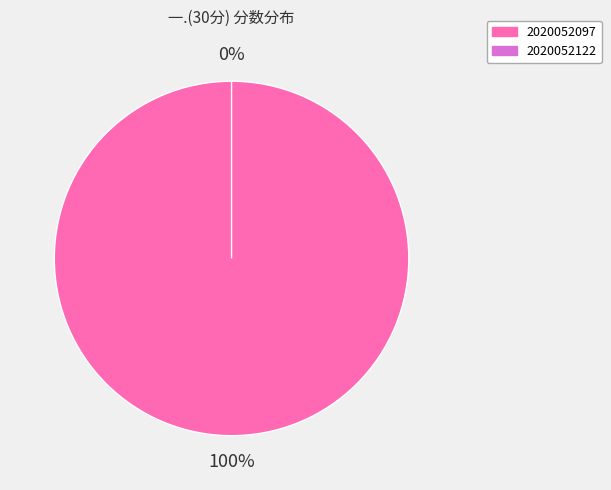

Does any single category account for the majority?

Yes